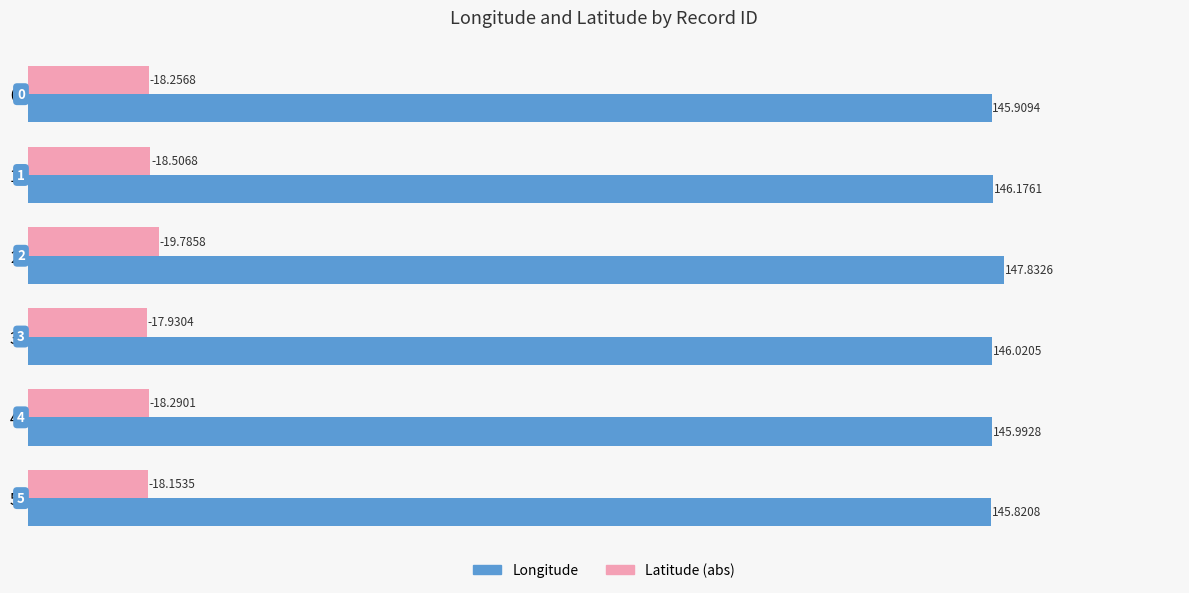

What are all the series names shown in the legend?

Longitude, Latitude (abs)